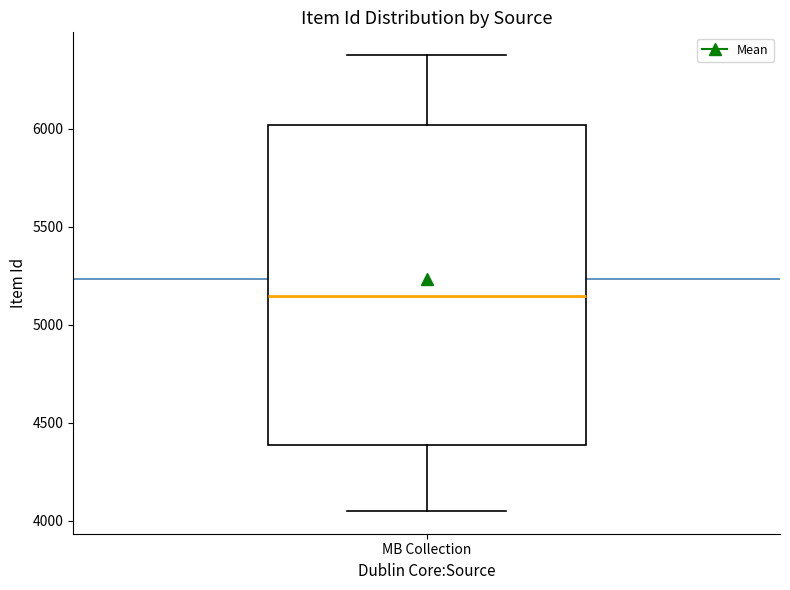

Read this box plot against the y-axis: the position of the median line, the range covered by the box, and the ends of both whiskers. The values are not printed on the chart, so give them approximately, as read against the axis.

median 5150, box 4400 to 6000, whiskers 4050 to 6400